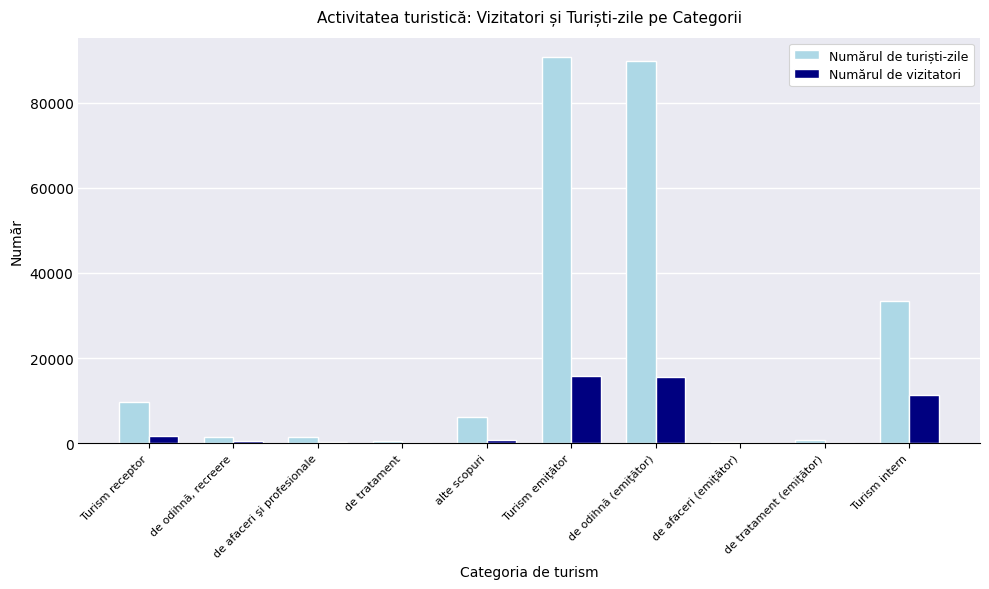

Where does the Numărul de vizitatori series first go above 809?

Turism receptor